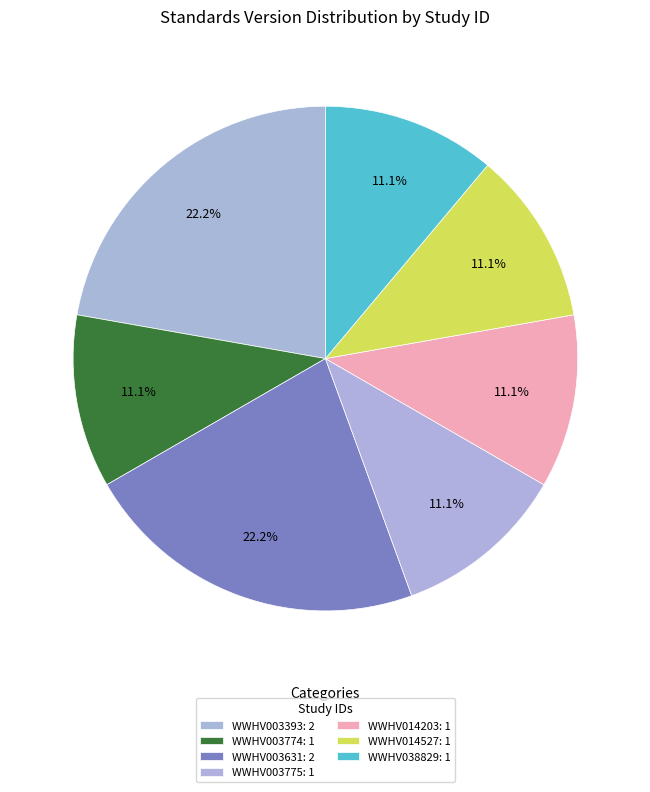

Rank the categories by value from lowest to highest.

WWHV003774, WWHV003775, WWHV014203, WWHV014527, WWHV038829, WWHV003393, WWHV003631